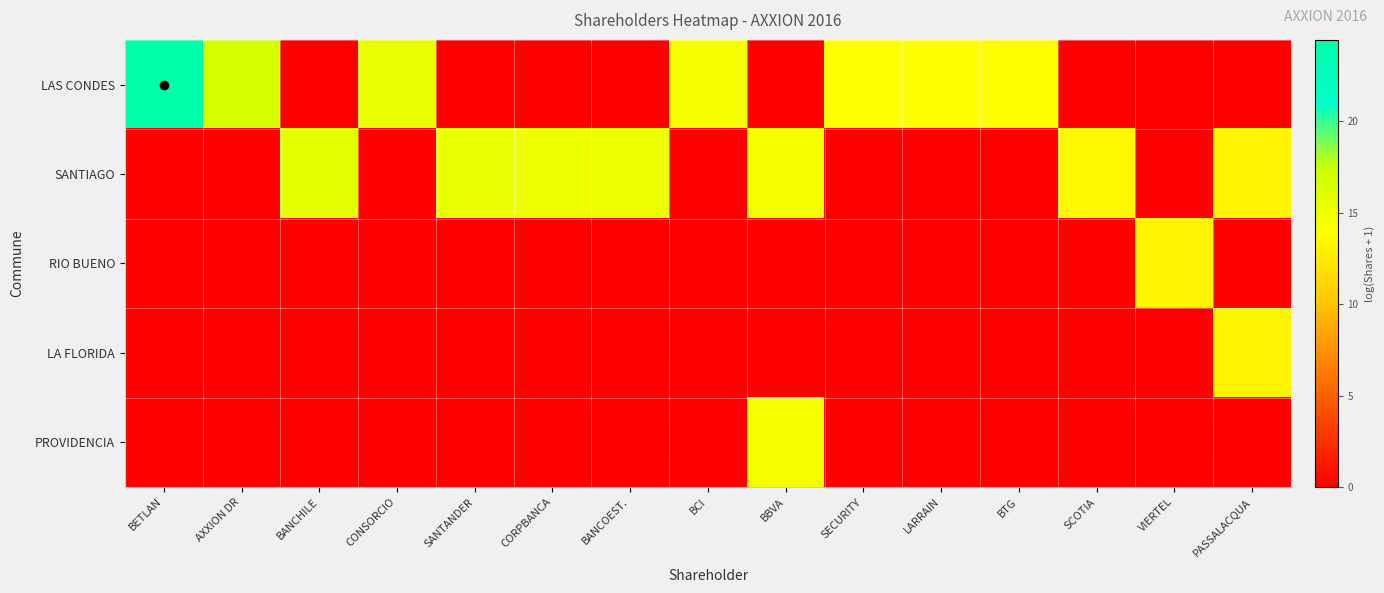

Which category has the lowest value across all series?

BANCHILE